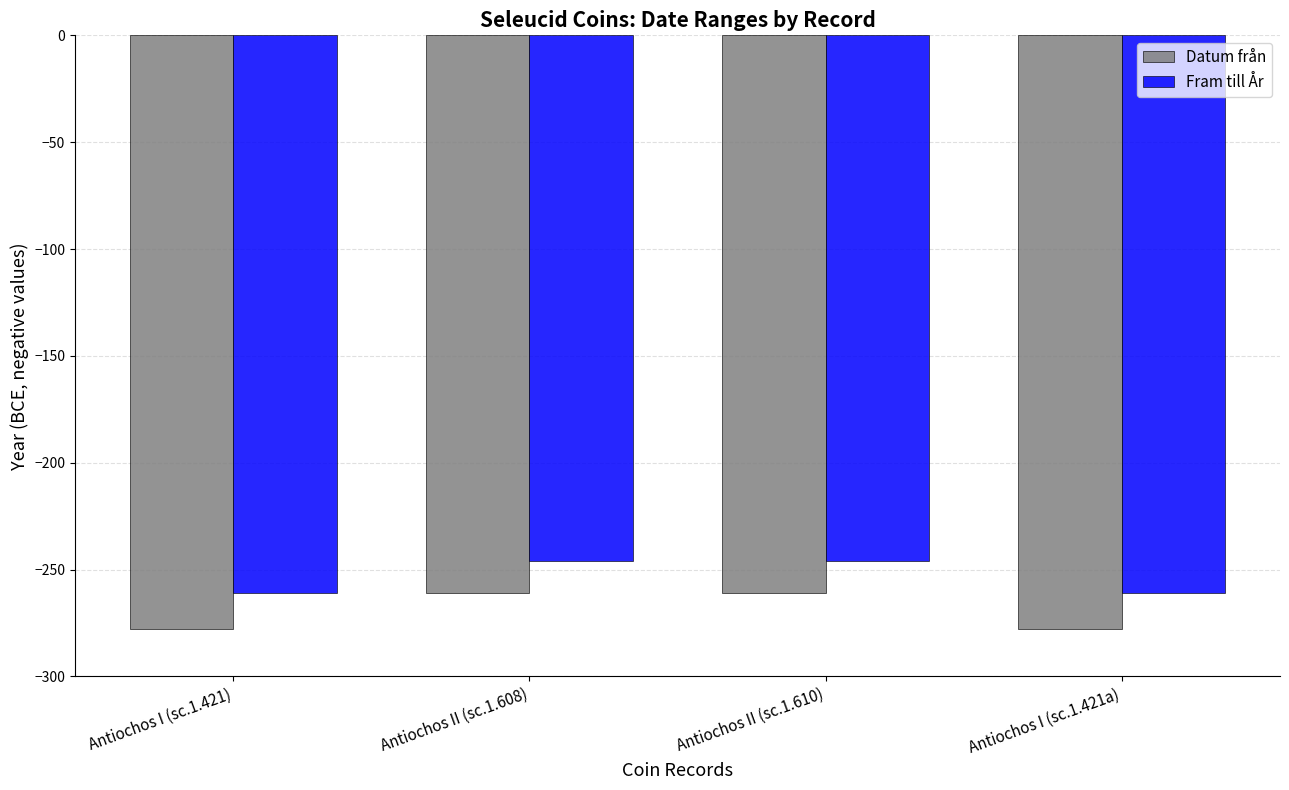

What is the difference between the maximum and second lowest values in the Datum från series?

17